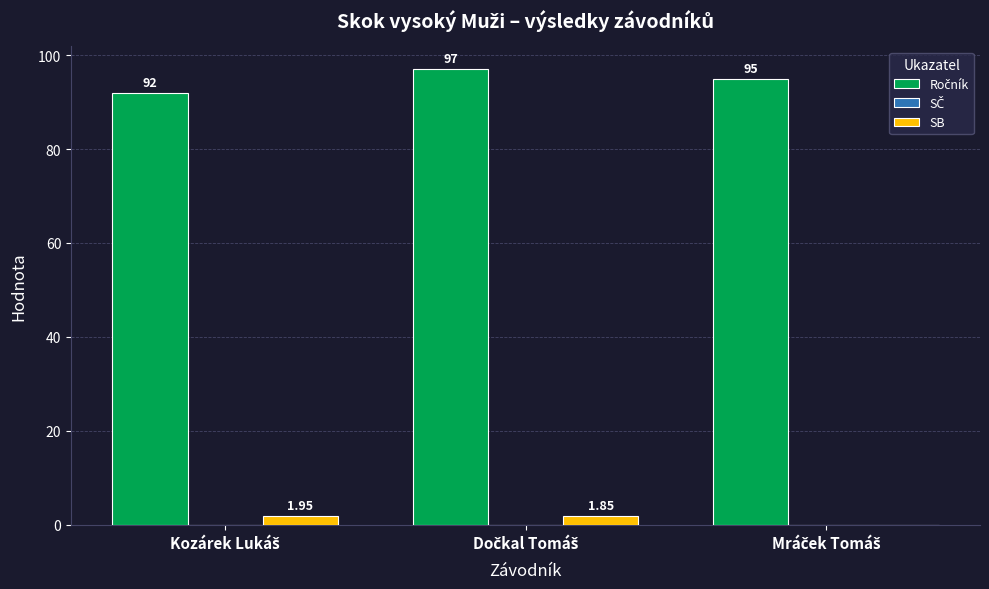

How many distinct data groups are displayed?

2